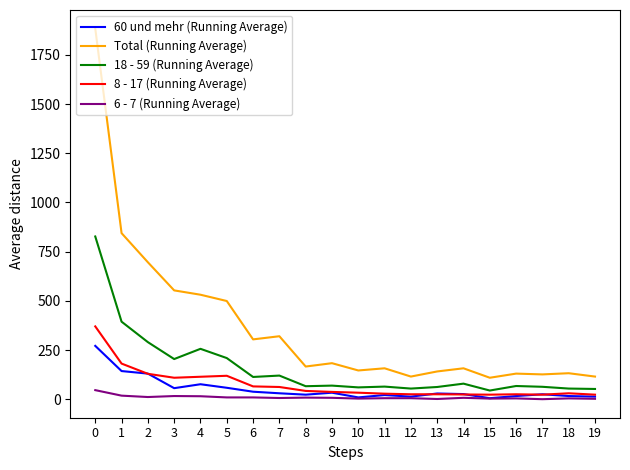

Which series has the largest range (max minus min)?

Total (Running Average)